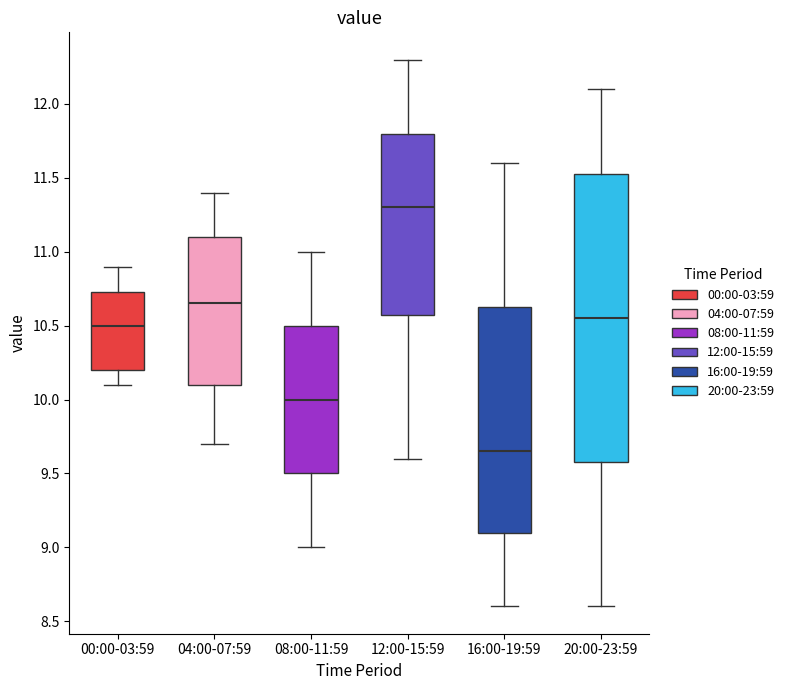

Which box has the highest median line?

12:00-15:59